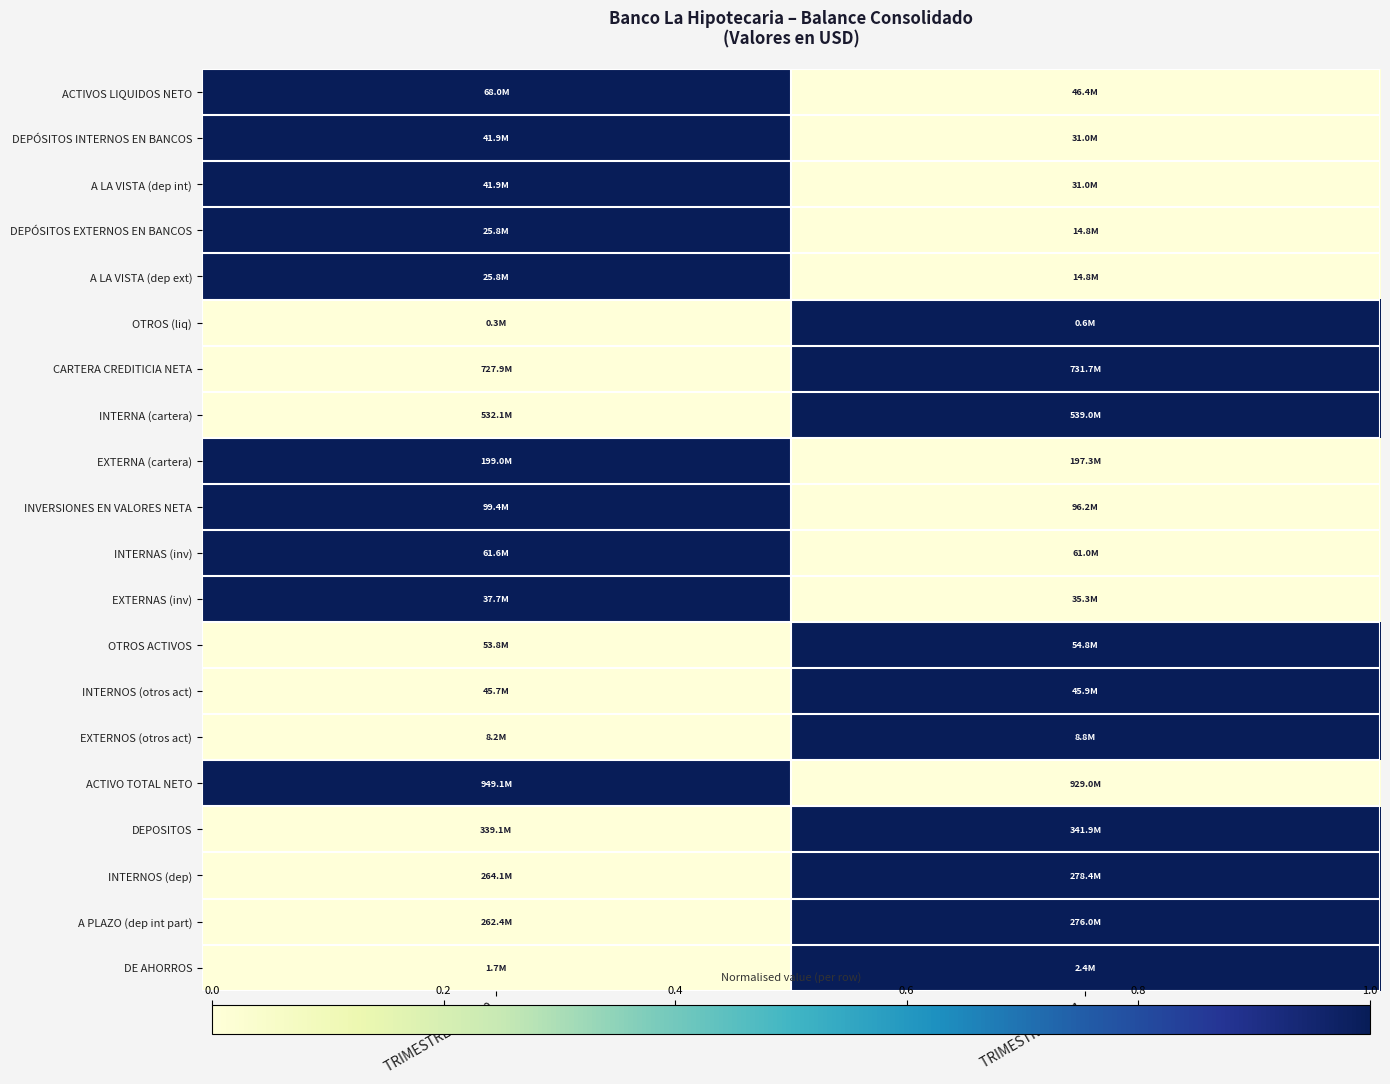

Reading left to right, transcribe all the data shown in this chart.

ACTIVOS LIQUIDOS NETO: TRIMESTRE IV 2020=1	TRIMESTRE I 2021=0
DEPÓSITOS INTERNOS EN BANCOS: TRIMESTRE IV 2020=1	TRIMESTRE I 2021=0
A LA VISTA (dep int): TRIMESTRE IV 2020=1	TRIMESTRE I 2021=0
DEPÓSITOS EXTERNOS EN BANCOS: TRIMESTRE IV 2020=1	TRIMESTRE I 2021=0
A LA VISTA (dep ext): TRIMESTRE IV 2020=1	TRIMESTRE I 2021=0
OTROS (liq): TRIMESTRE IV 2020=0	TRIMESTRE I 2021=1
CARTERA CREDITICIA NETA: TRIMESTRE IV 2020=0	TRIMESTRE I 2021=1
INTERNA (cartera): TRIMESTRE IV 2020=0	TRIMESTRE I 2021=1
EXTERNA (cartera): TRIMESTRE IV 2020=1	TRIMESTRE I 2021=0
INVERSIONES EN VALORES NETA: TRIMESTRE IV 2020=1	TRIMESTRE I 2021=0
INTERNAS (inv): TRIMESTRE IV 2020=1	TRIMESTRE I 2021=0
EXTERNAS (inv): TRIMESTRE IV 2020=1	TRIMESTRE I 2021=0
OTROS ACTIVOS: TRIMESTRE IV 2020=0	TRIMESTRE I 2021=1
INTERNOS (otros act): TRIMESTRE IV 2020=0	TRIMESTRE I 2021=1
EXTERNOS (otros act): TRIMESTRE IV 2020=0	TRIMESTRE I 2021=1
ACTIVO TOTAL NETO: TRIMESTRE IV 2020=1	TRIMESTRE I 2021=0
DEPOSITOS: TRIMESTRE IV 2020=0	TRIMESTRE I 2021=1
INTERNOS (dep): TRIMESTRE IV 2020=0	TRIMESTRE I 2021=1
A PLAZO (dep int part): TRIMESTRE IV 2020=0	TRIMESTRE I 2021=1
DE AHORROS: TRIMESTRE IV 2020=0	TRIMESTRE I 2021=1